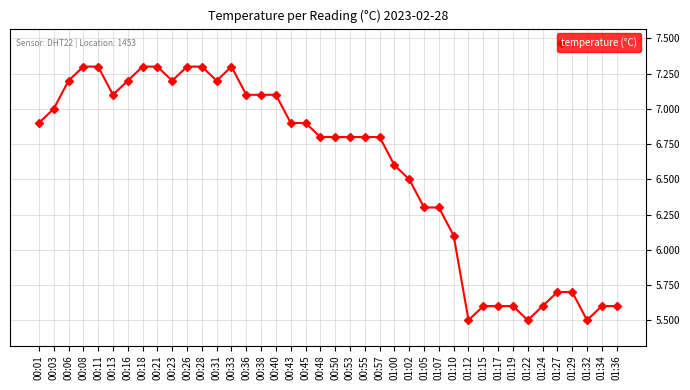

At which label does the data first exceed 6?

00:01